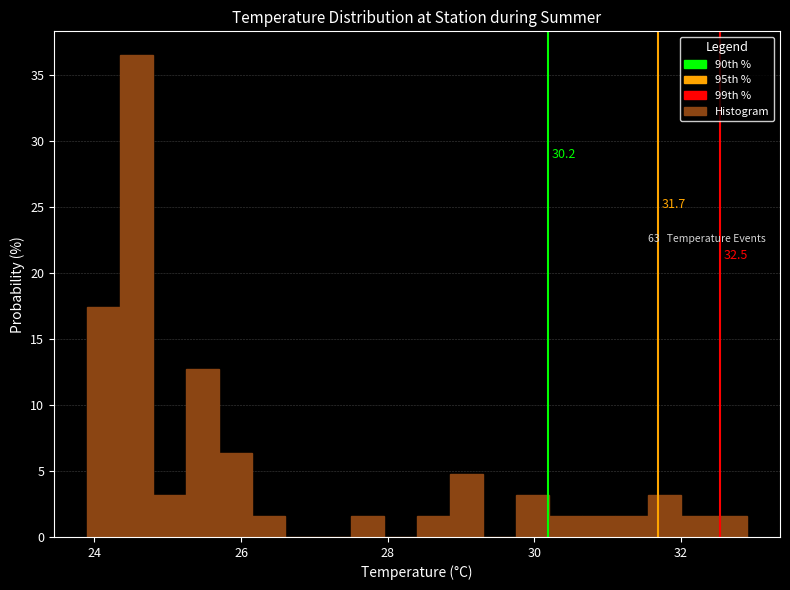

Read against the x-axis, roughly where is the centre of the tallest bar?

24.6